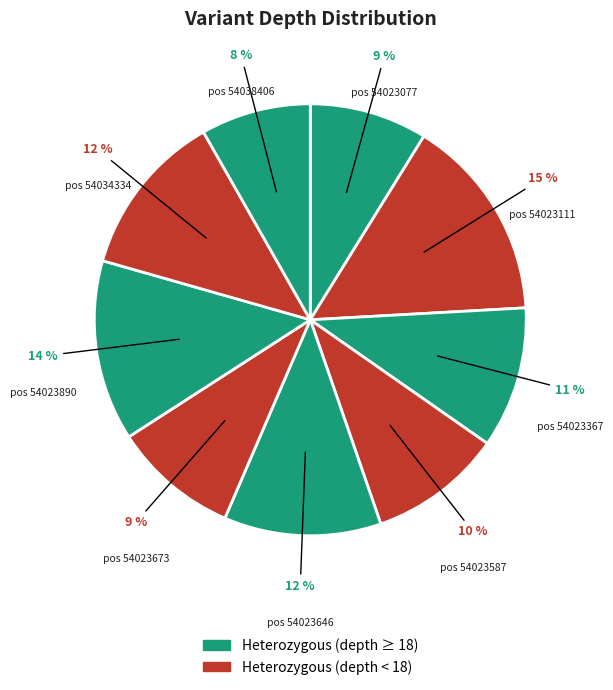

Does any single category account for the majority?

No